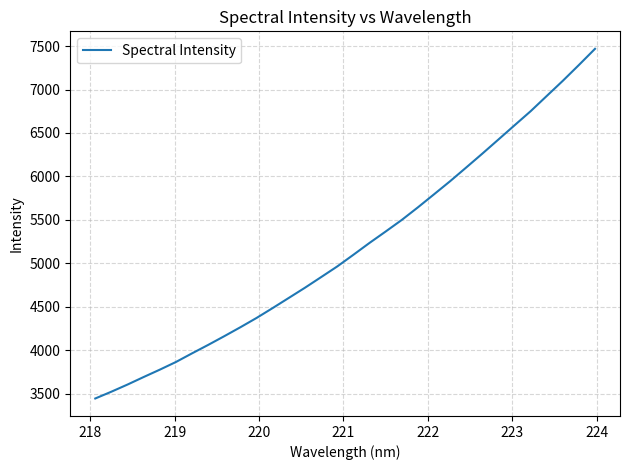

What is the smallest value displayed?

3443.8